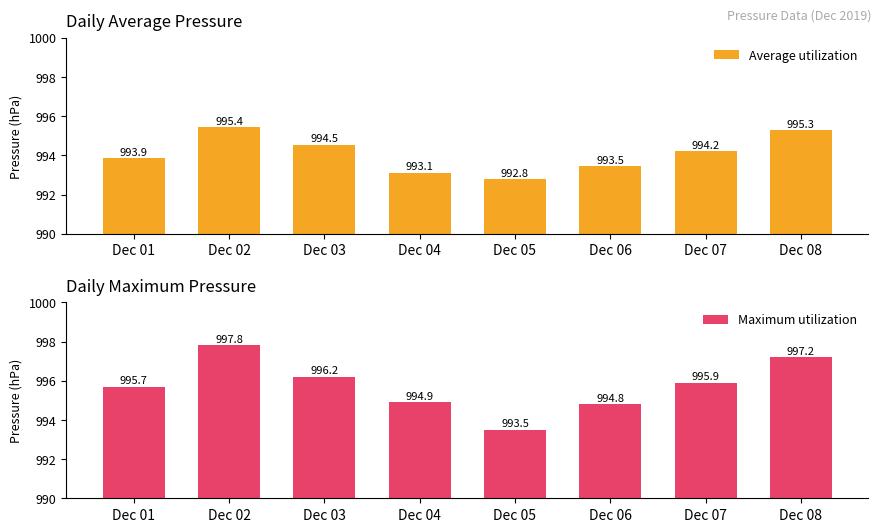

List the labels in order of Average utilization value, smallest first.

Dec 05, Dec 04, Dec 06, Dec 01, Dec 07, Dec 03, Dec 08, Dec 02